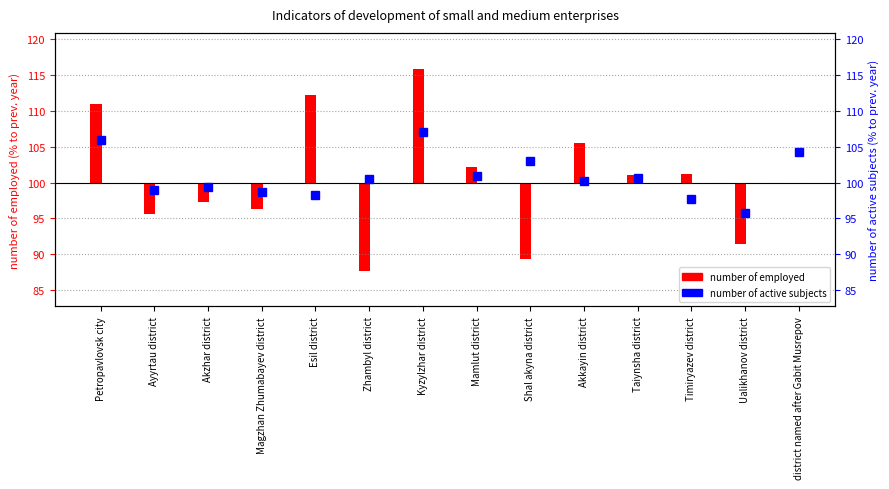

How many bars are there in total?

14